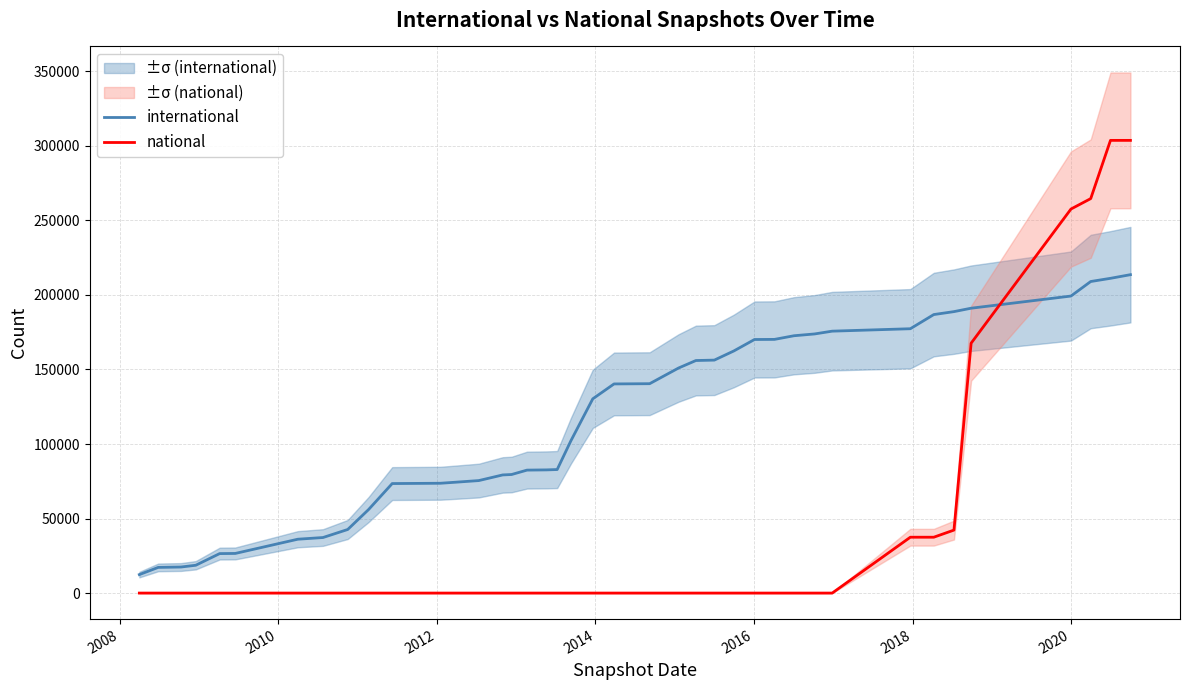

Does the chart have visible grid lines?

Yes